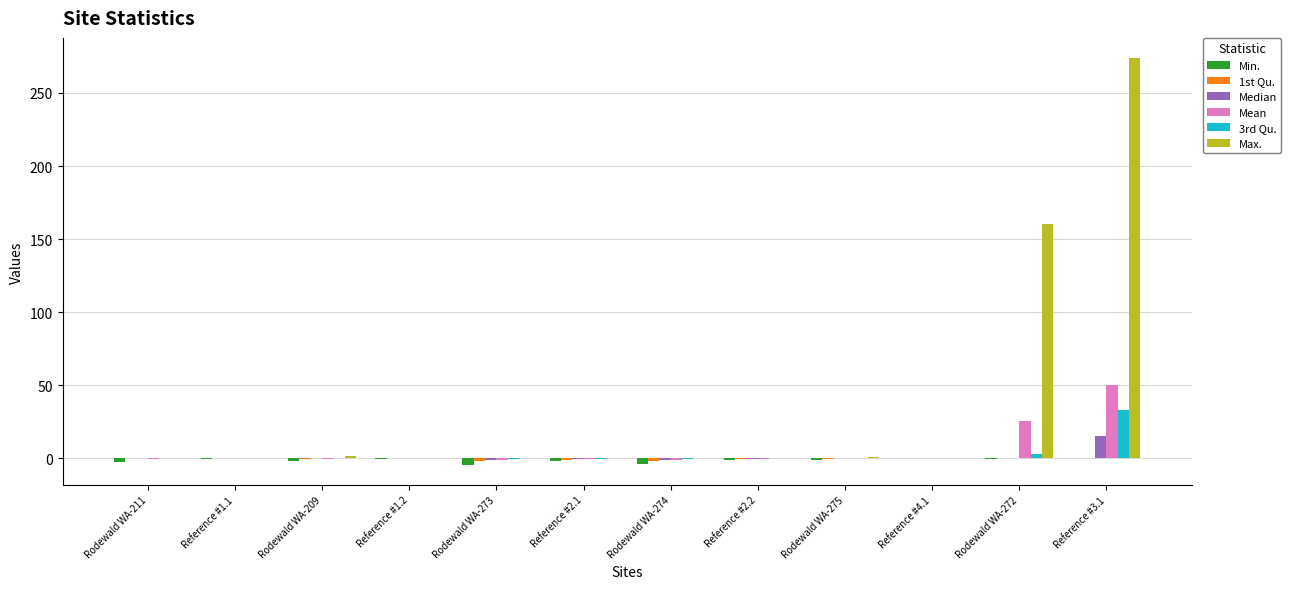

Is it true that Max. equals -0.1 at Rodewald WA-274?

True